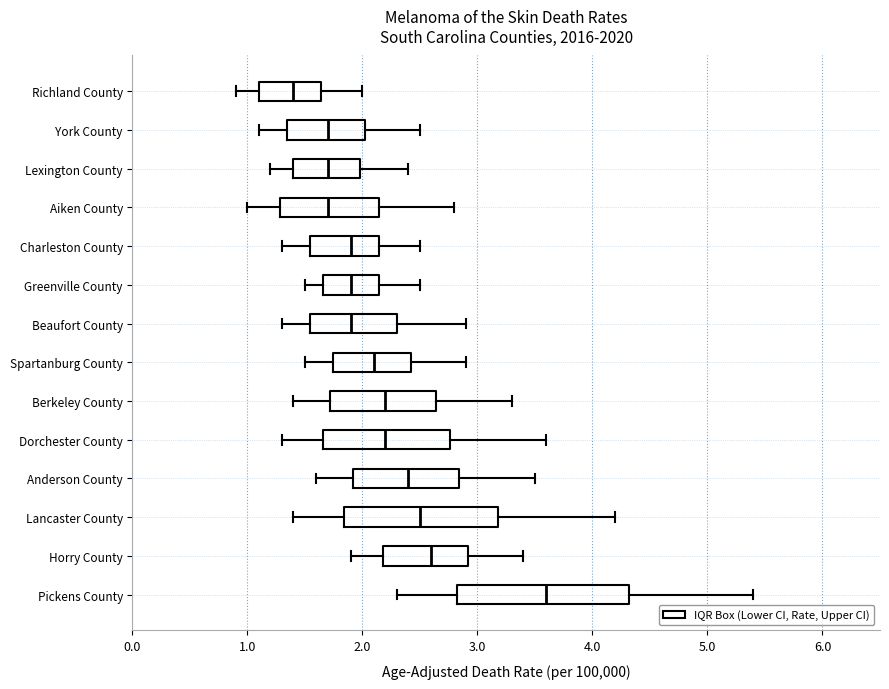

Reading bottom to top, transcribe this box plot: for each box, give where its median line is, the range the box spans, and where its two whiskers end, as read against the x-axis. The values are not printed on the chart, so give them approximately, as read against the axis.

Pickens County: median 3.6, box 2.8 to 4.3, whiskers 2.3 to 5.4
Horry County: median 2.6, box 2.2 to 2.9, whiskers 1.9 to 3.4
Lancaster County: median 2.5, box 1.8 to 3.2, whiskers 1.4 to 4.2
Anderson County: median 2.4, box 1.9 to 2.8, whiskers 1.6 to 3.5
Dorchester County: median 2.2, box 1.7 to 2.8, whiskers 1.3 to 3.6
Berkeley County: median 2.2, box 1.7 to 2.6, whiskers 1.4 to 3.3
Spartanburg County: median 2.1, box 1.7 to 2.4, whiskers 1.5 to 2.9
Beaufort County: median 1.9, box 1.5 to 2.3, whiskers 1.3 to 2.9
Greenville County: median 1.9, box 1.7 to 2.1, whiskers 1.5 to 2.5
Charleston County: median 1.9, box 1.5 to 2.1, whiskers 1.3 to 2.5
Aiken County: median 1.7, box 1.3 to 2.1, whiskers 1.0 to 2.8
Lexington County: median 1.7, box 1.4 to 2.0, whiskers 1.2 to 2.4
York County: median 1.7, box 1.3 to 2.0, whiskers 1.1 to 2.5
Richland County: median 1.4, box 1.1 to 1.6, whiskers 0.9 to 2.0